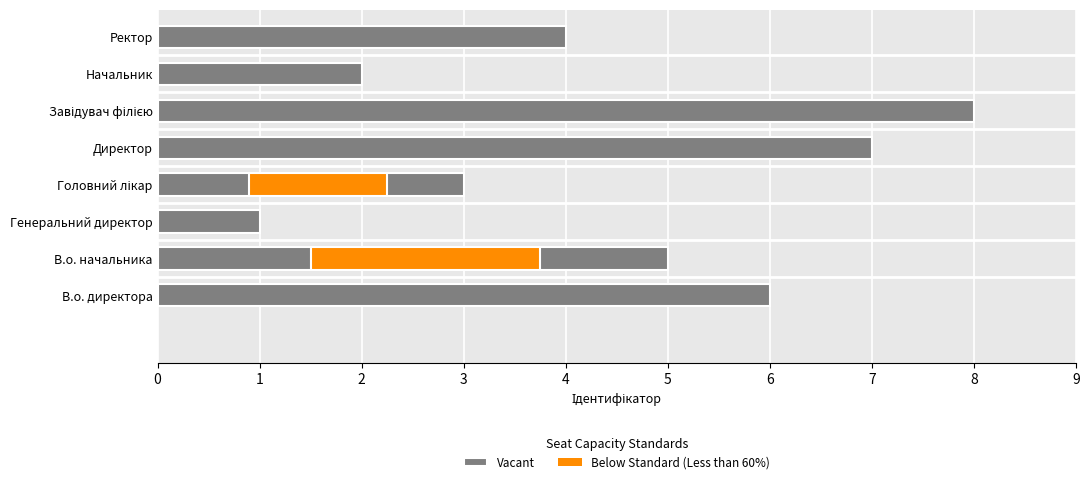

How many data points does each series have?

8